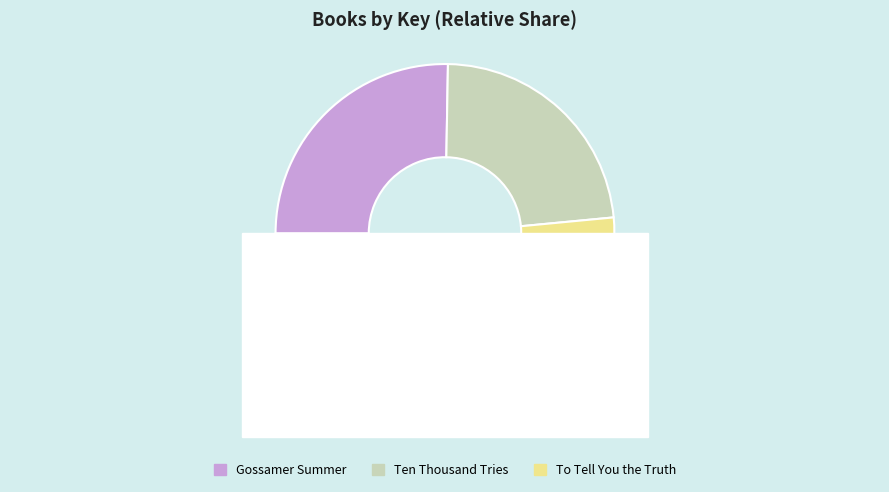

True or false: Yearling accounts for 5% of the total.

False